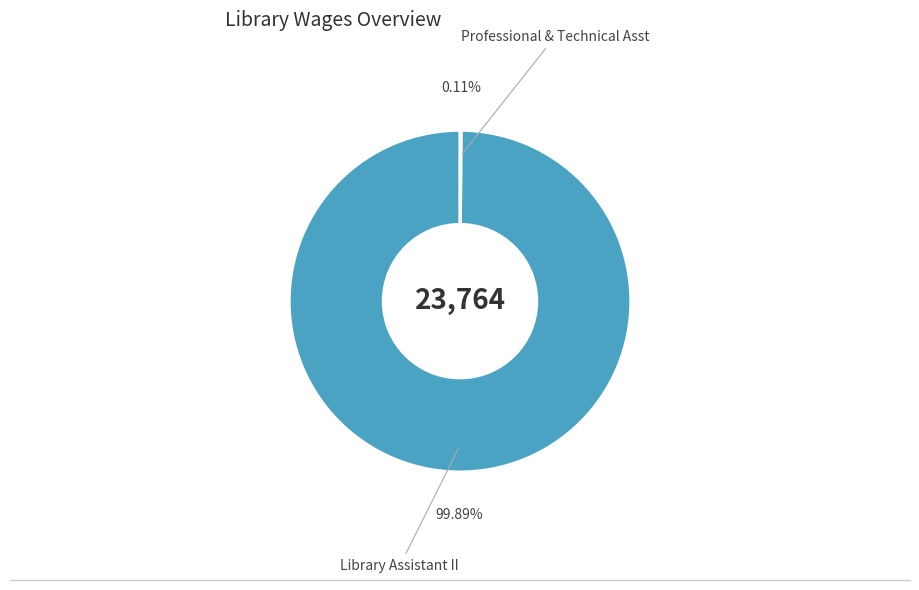

Which slice is the smallest?

Professional & Technical Asst